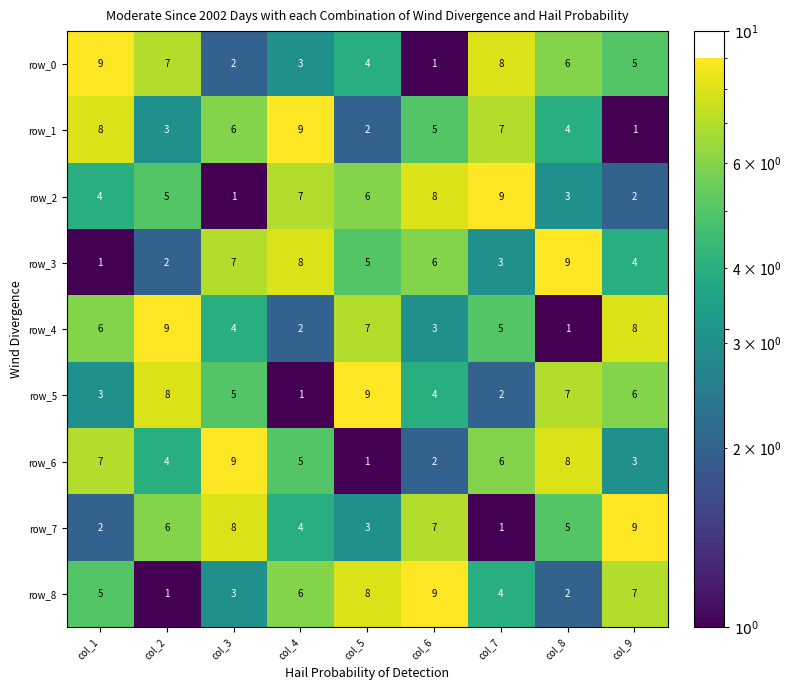

Rank the series at col_6 from highest to lowest value.

row_8, row_2, row_7, row_3, row_1, row_5, row_4, row_6, row_0